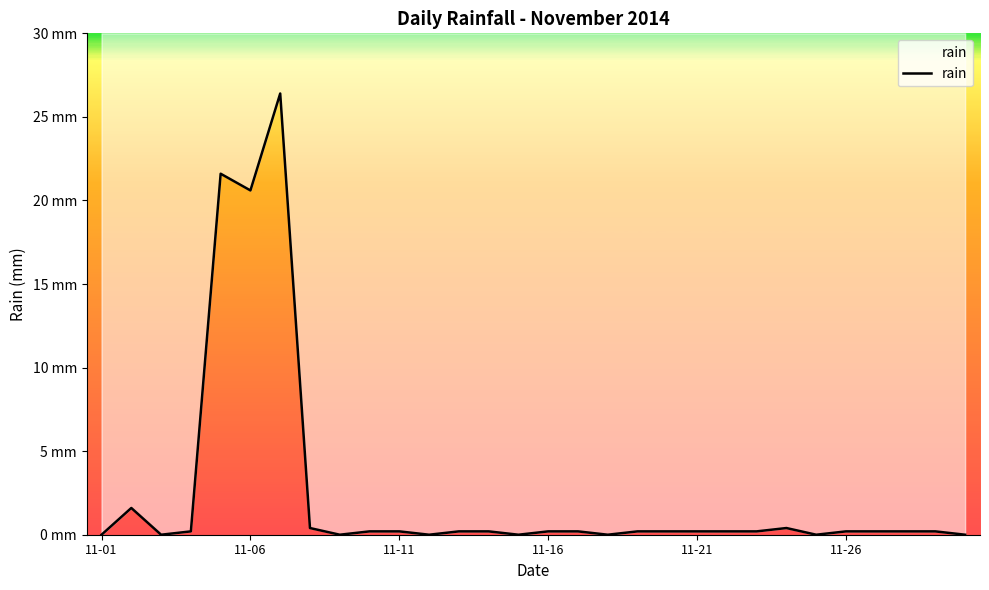

How many values exceed 0?

22